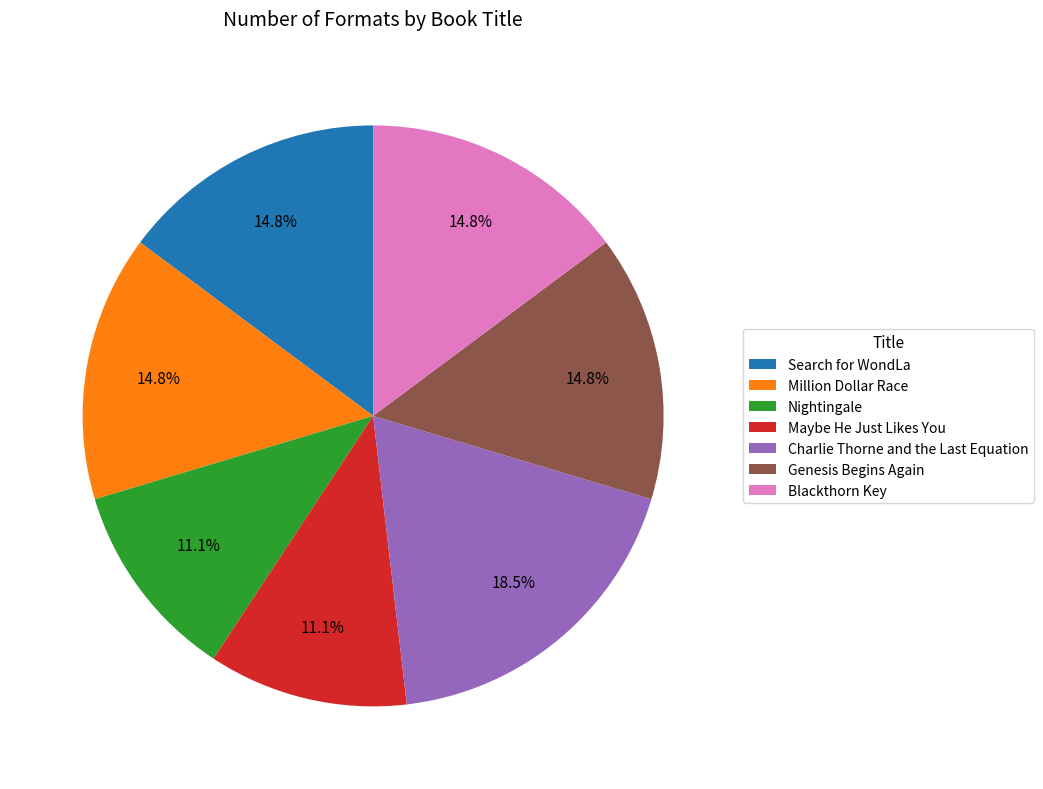

To the nearest percent, what is the combined percentage of Million Dollar Race and Nightingale?

26%